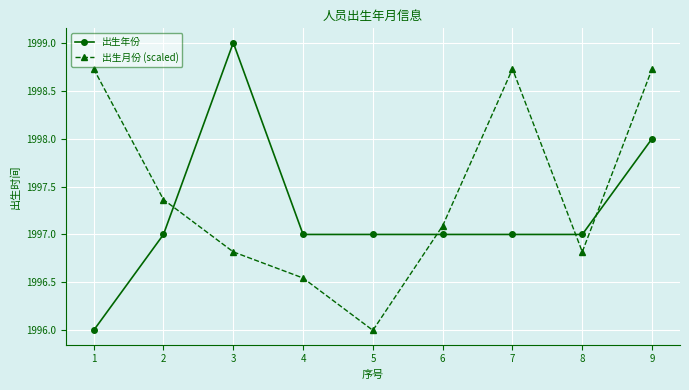

What is the difference between the highest and lowest values at 3?

2.2